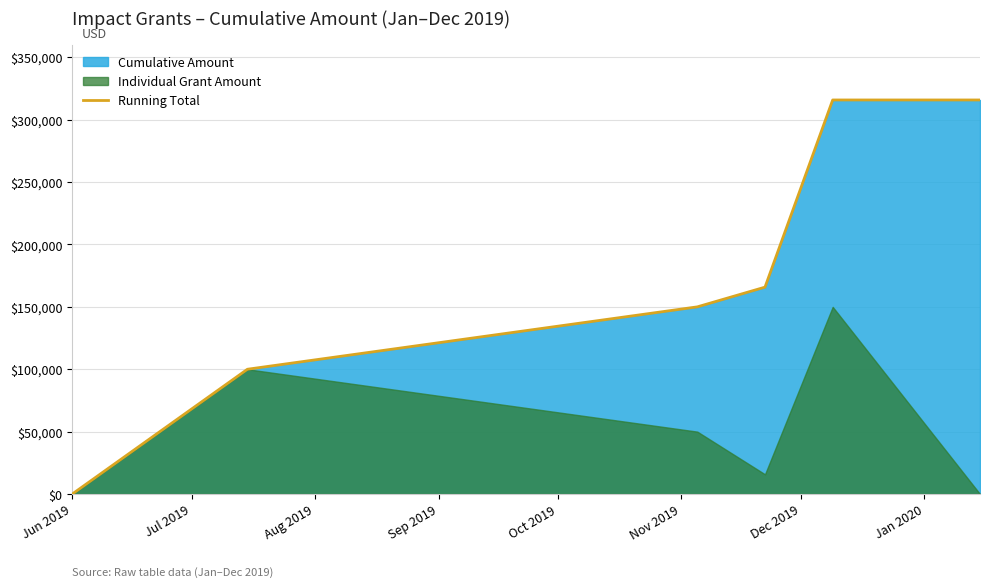

What is the maximum value for Running Total?

315803